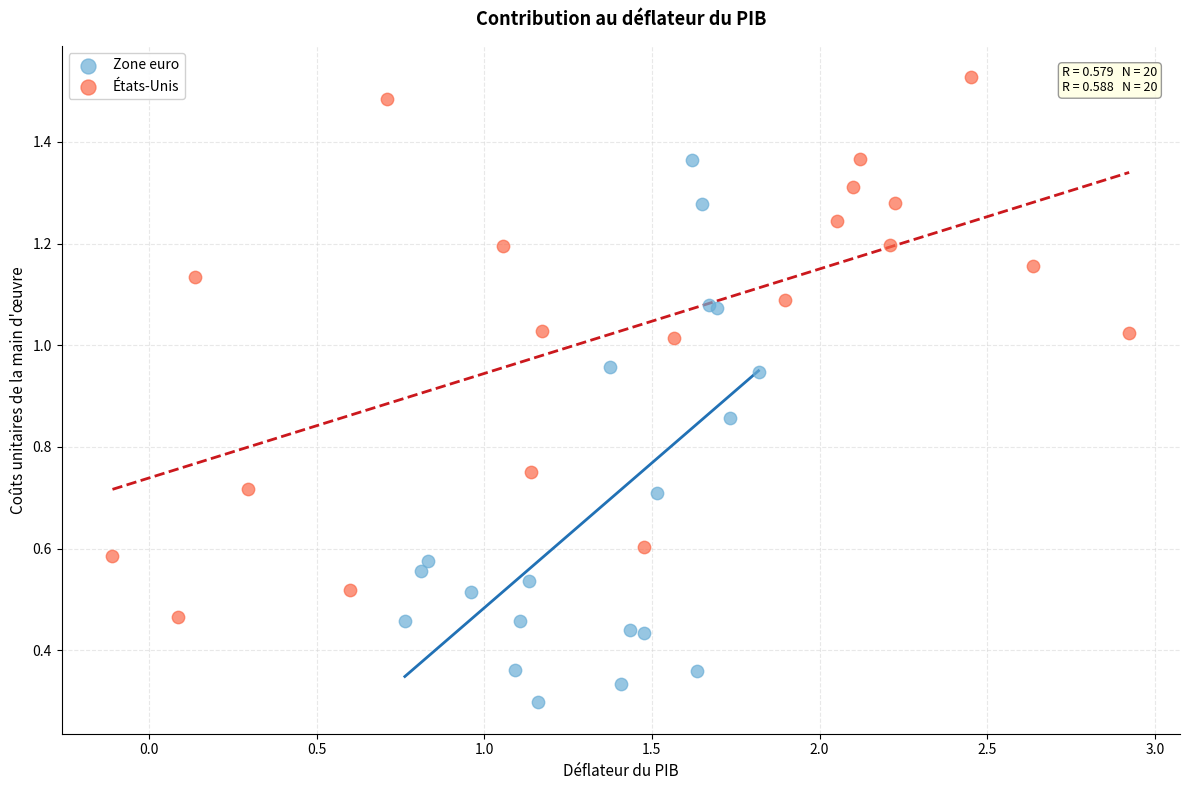

Which series reaches the minimum Y coordinate?

Zone euro